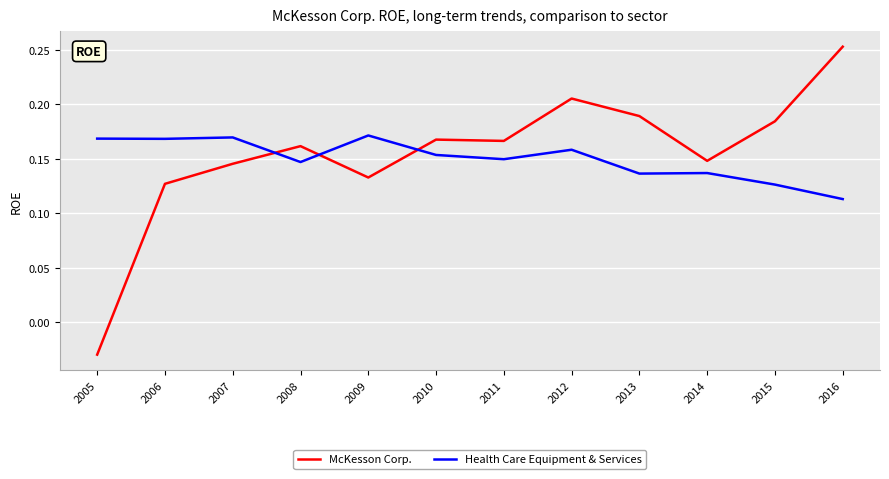

At 2009, list the series in order from smallest to largest.

McKesson Corp., Health Care Equipment & Services